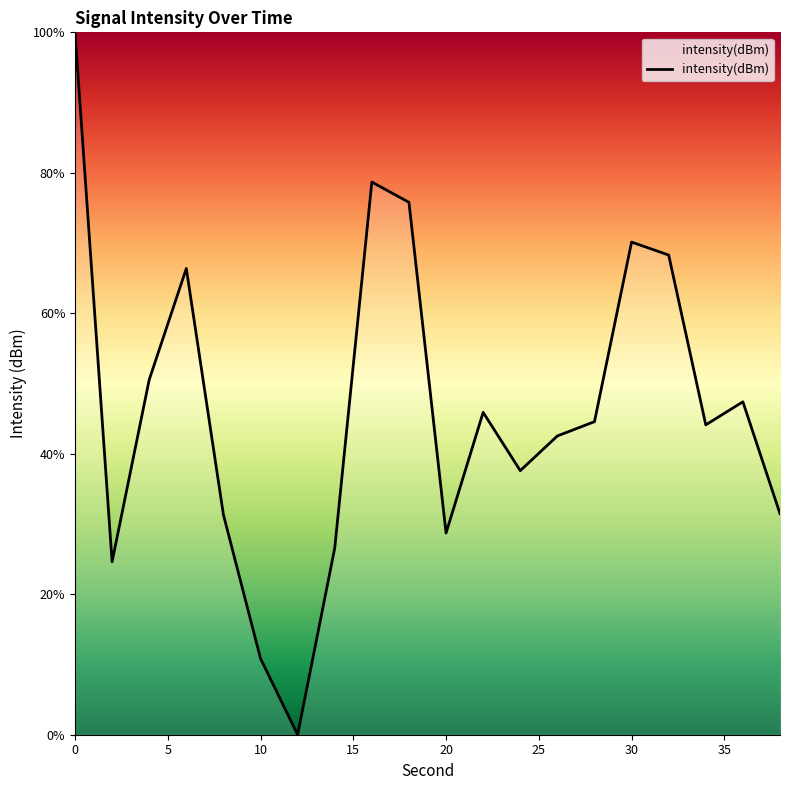

How many interior local valleys (lower than both neighbors) does the data have?

5